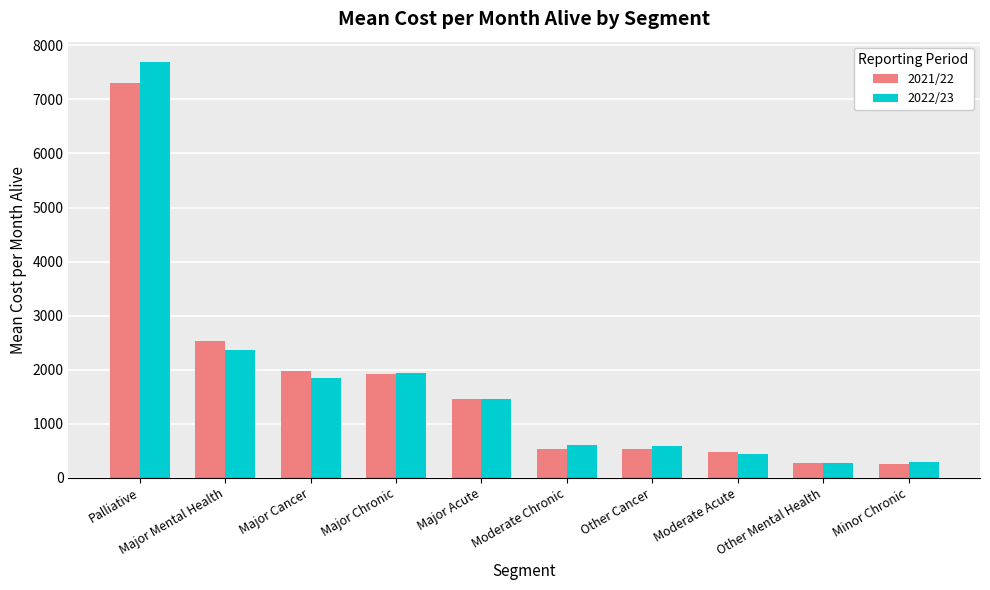

Is the value of 2022/23 at Major Cancer greater than the value of 2021/22 at Major Acute?

Yes